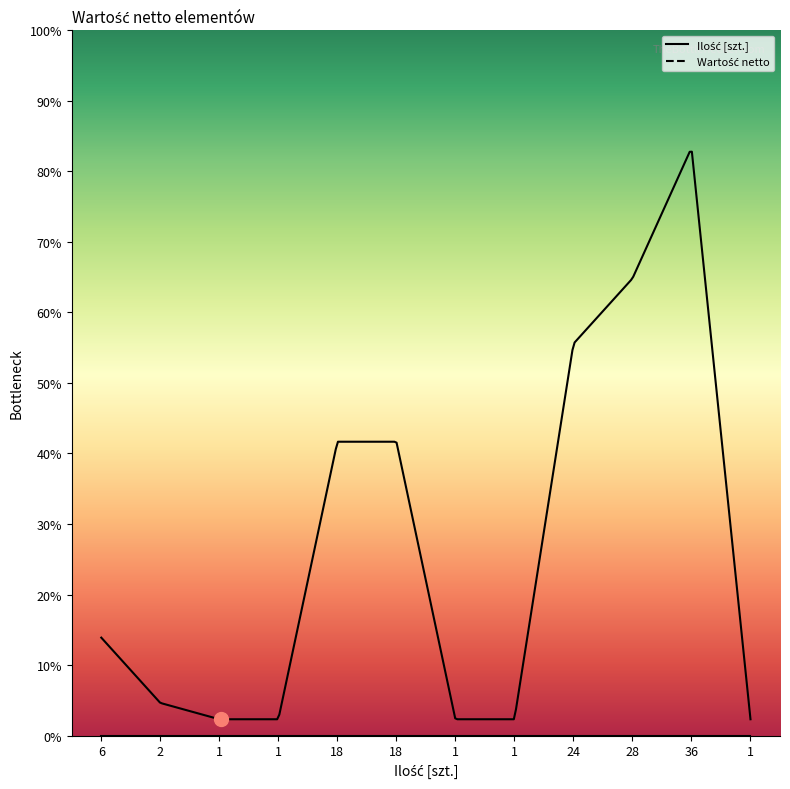

True or false: Wartość netto has more than 2 points higher than both neighbors.

False